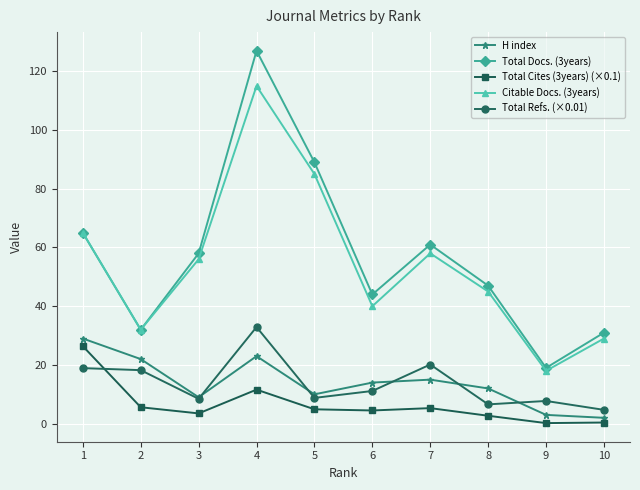

After their last crossing, which series has the higher values: Total Refs. (×0.01) or H index?

Total Refs. (×0.01)